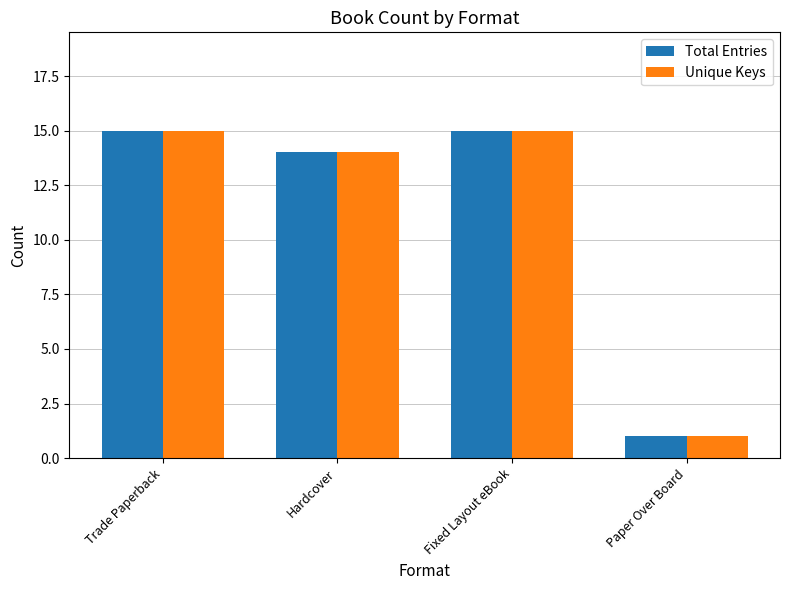

Reading right to left, extract all data points from this chart.

Total Entries: Paper Over Board=1	Fixed Layout eBook=15	Hardcover=14	Trade Paperback=15
Unique Keys: Paper Over Board=1	Fixed Layout eBook=15	Hardcover=14	Trade Paperback=15